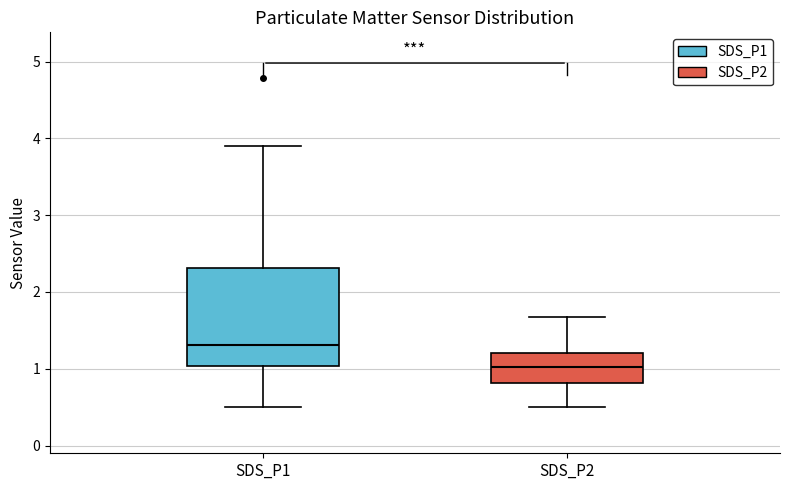

Reading left to right, transcribe this box plot: for each box, give where its median line is, the range the box spans, and where its two whiskers end, as read against the y-axis. The values are not printed on the chart, so give them approximately, as read against the axis.

SDS_P1: median 1.3, box 1.0 to 2.3, whiskers 0.5 to 3.9
SDS_P2: median 1.0, box 0.8 to 1.2, whiskers 0.5 to 1.7